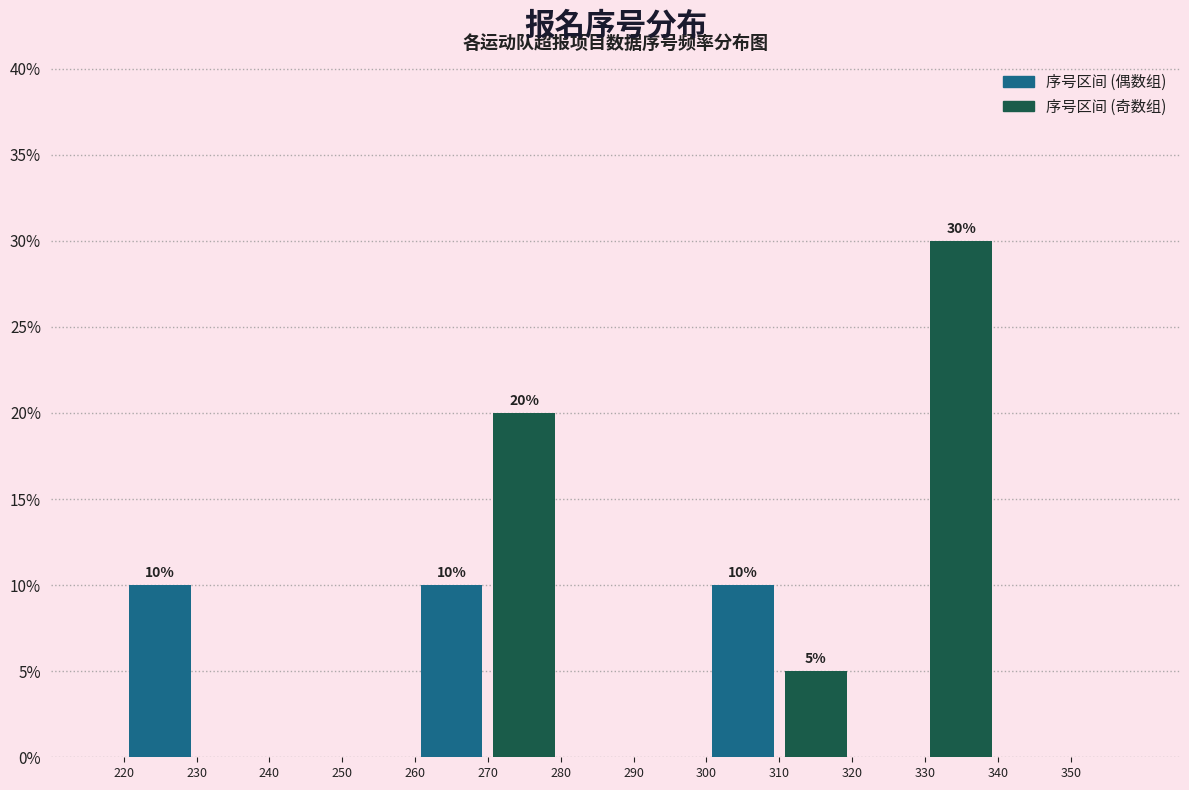

Which range on the x-axis has the tallest bar?

330 to 340